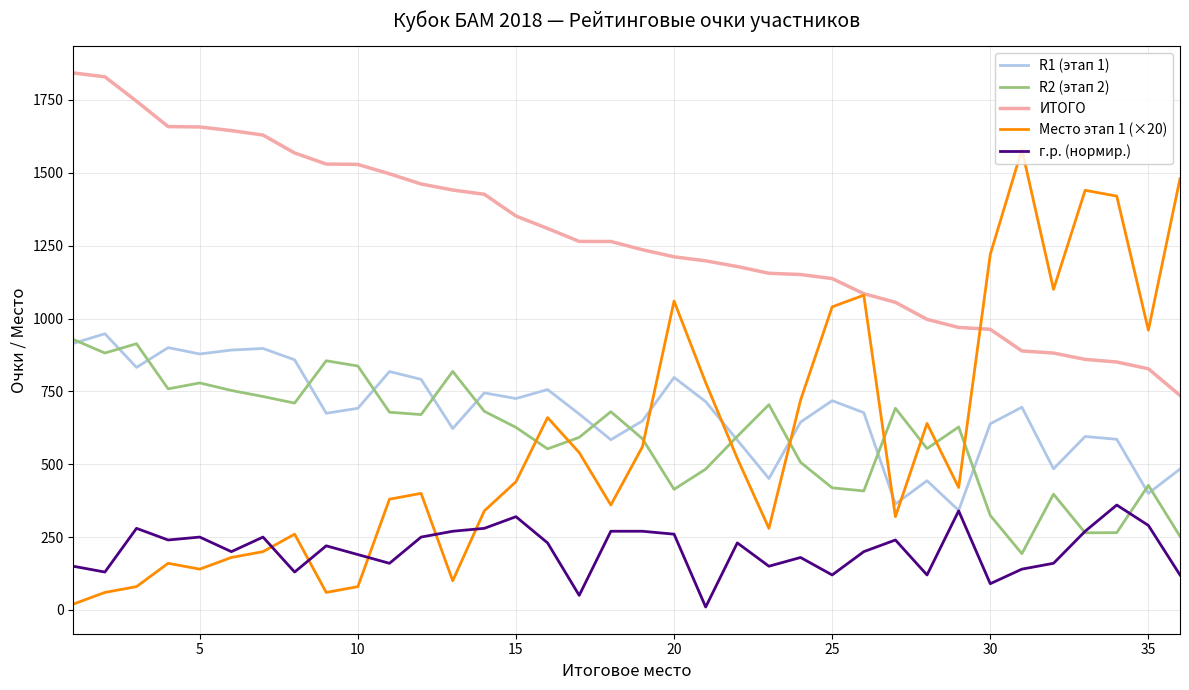

Which series has the largest total across all categories?

ИТОГО